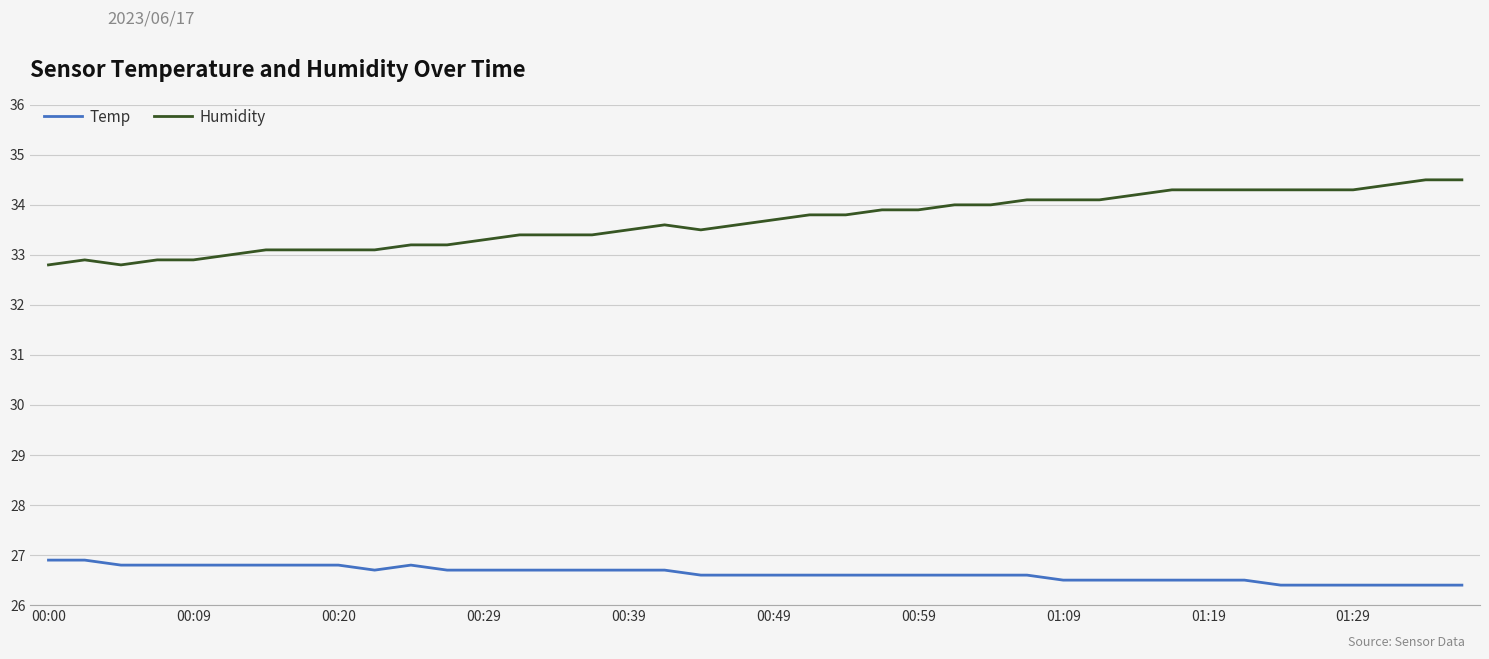

Does the chart have visible grid lines?

Yes